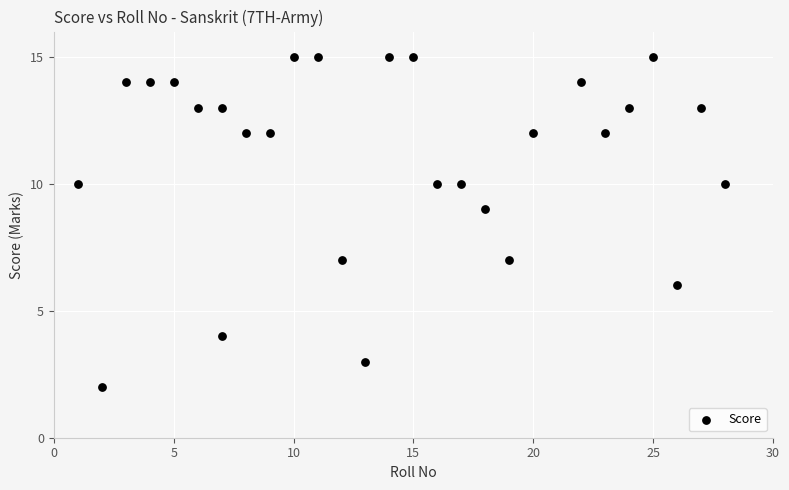

What is the range of X values (max minus min)?

27